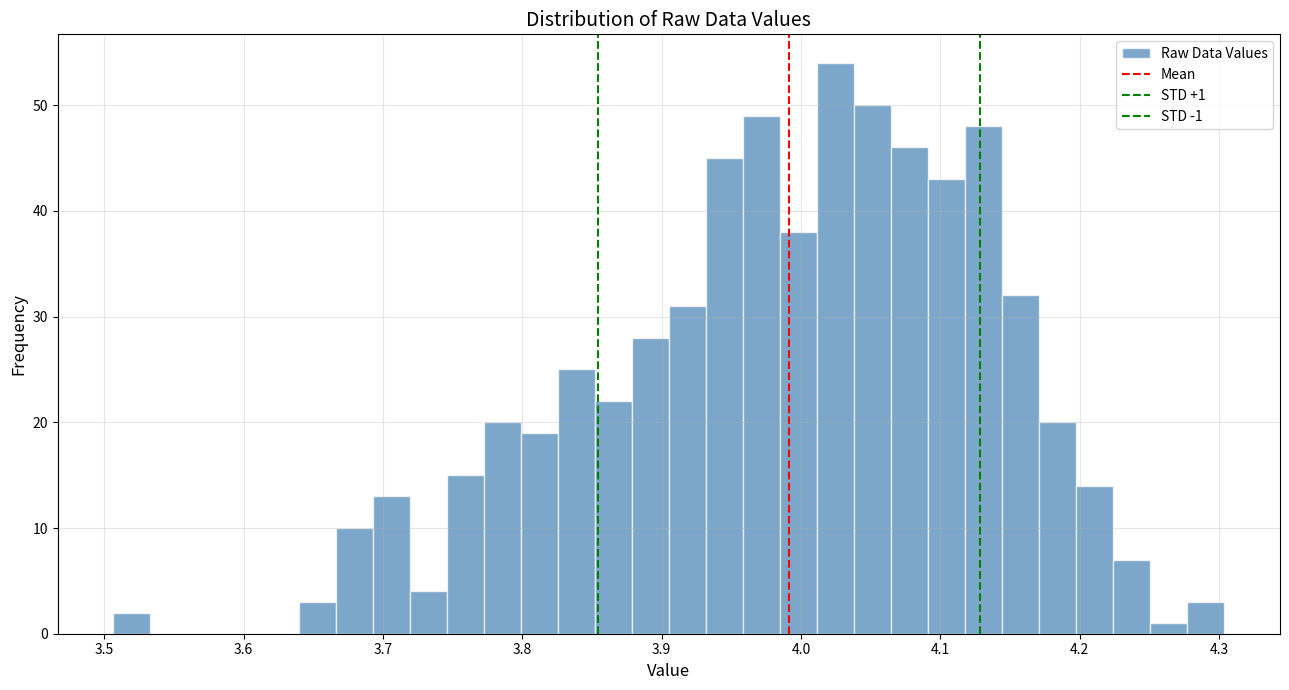

Read against the x-axis, roughly where is the centre of the tallest bar?

4.02